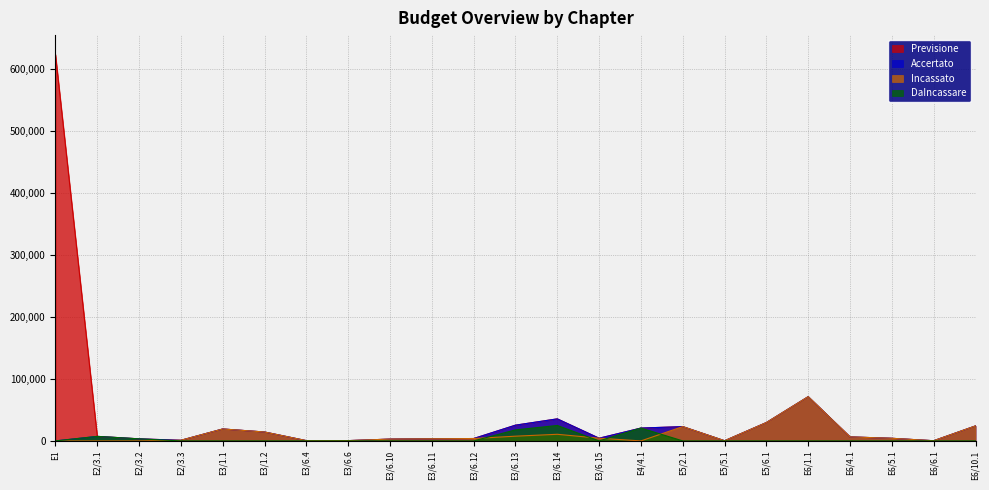

What is the maximum value shown in the chart?

623875.3